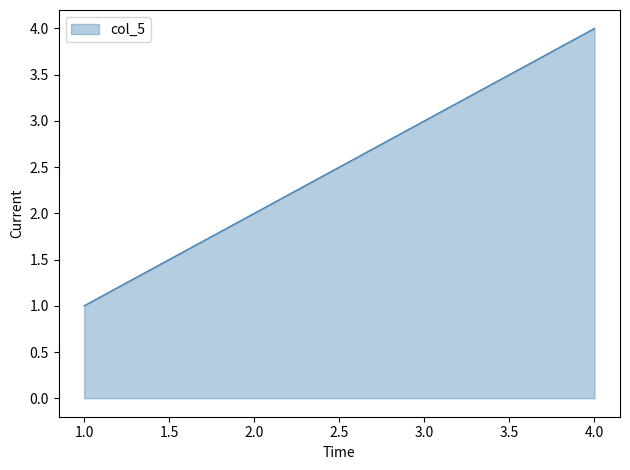

What is the difference between the maximum and minimum values?

3